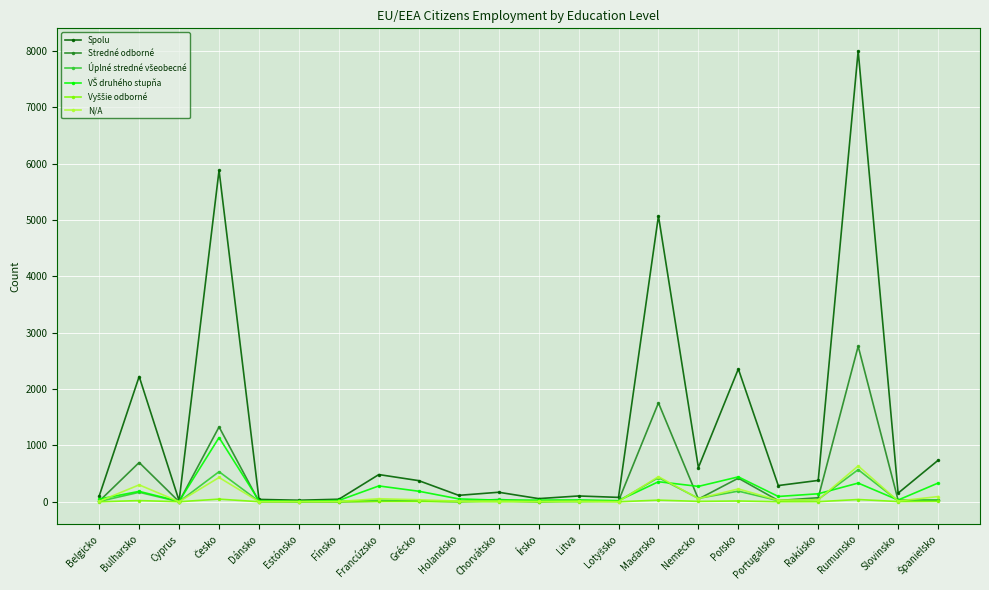

Which series has the largest total across all categories?

Spolu